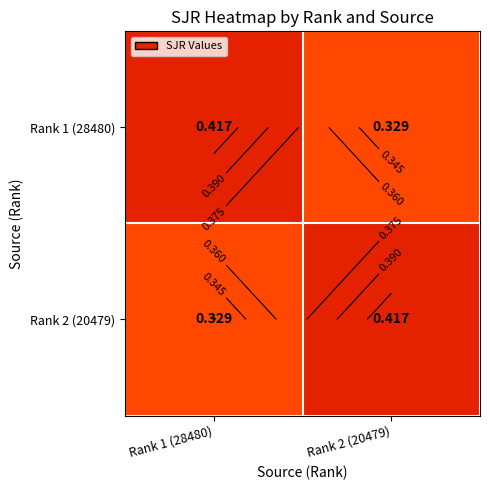

At which category does the chart reach its minimum across all series?

Rank 2 (20479)